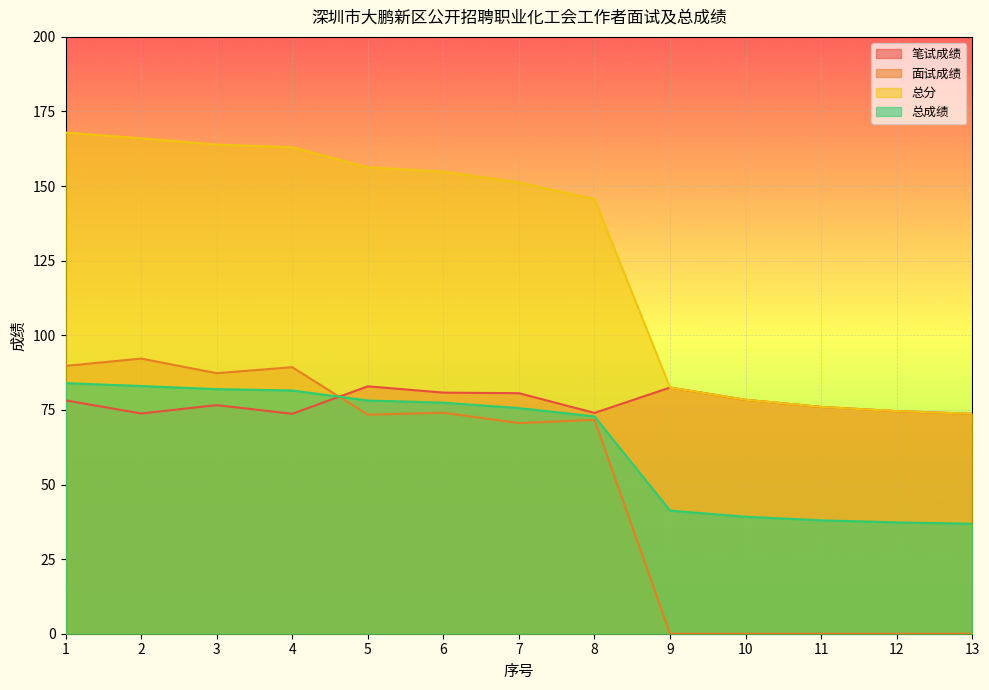

What is the sum of all 笔试成绩 values?

1005.8